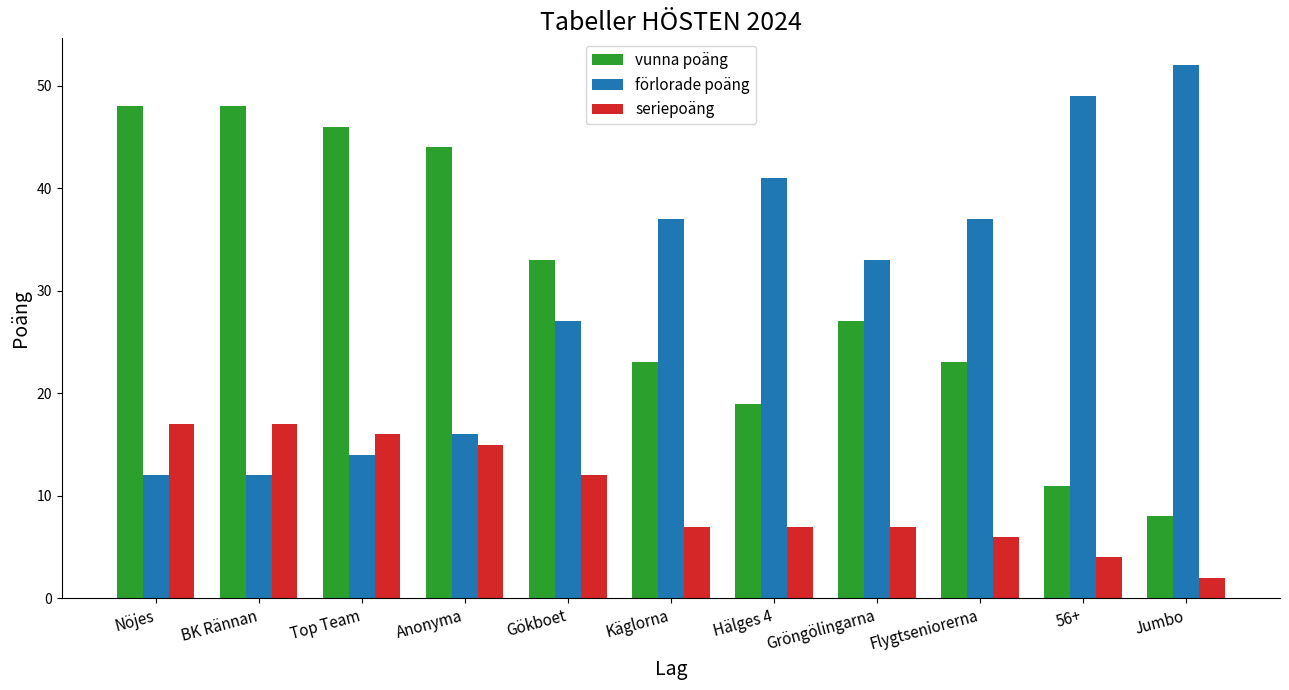

At which label does förlorade poäng first exceed 33?

Käglorna